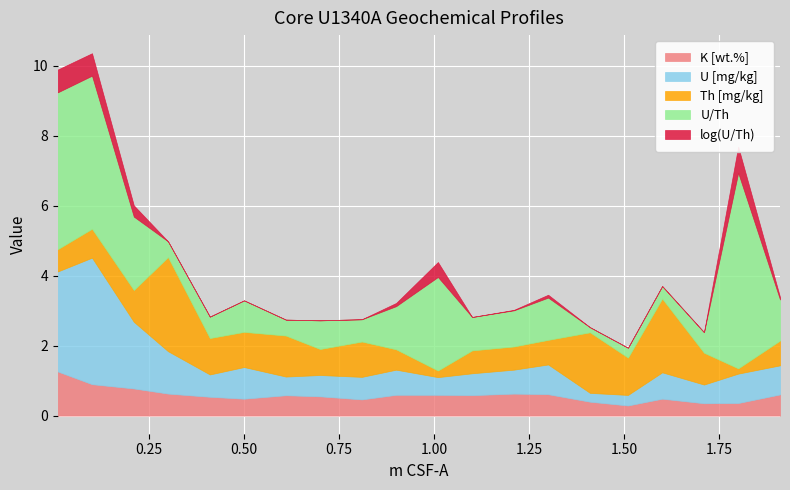

The U [mg/kg] series shows 0.8 at 1.8. True or false?

True